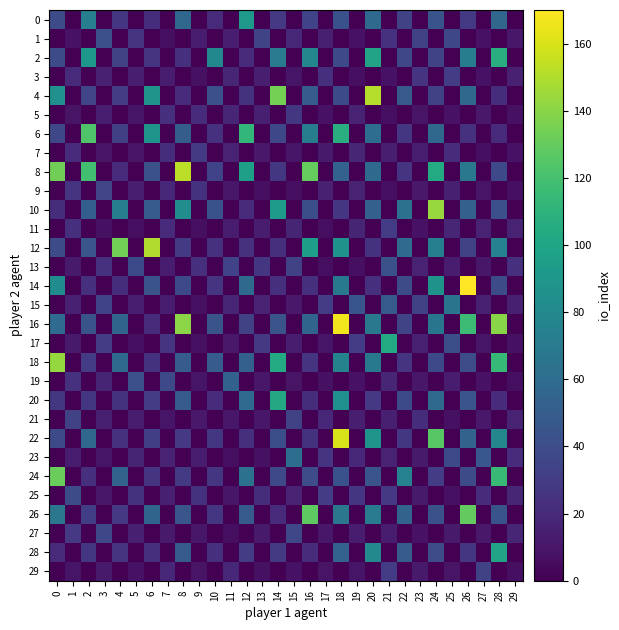

Which series has the largest total across all categories?

8